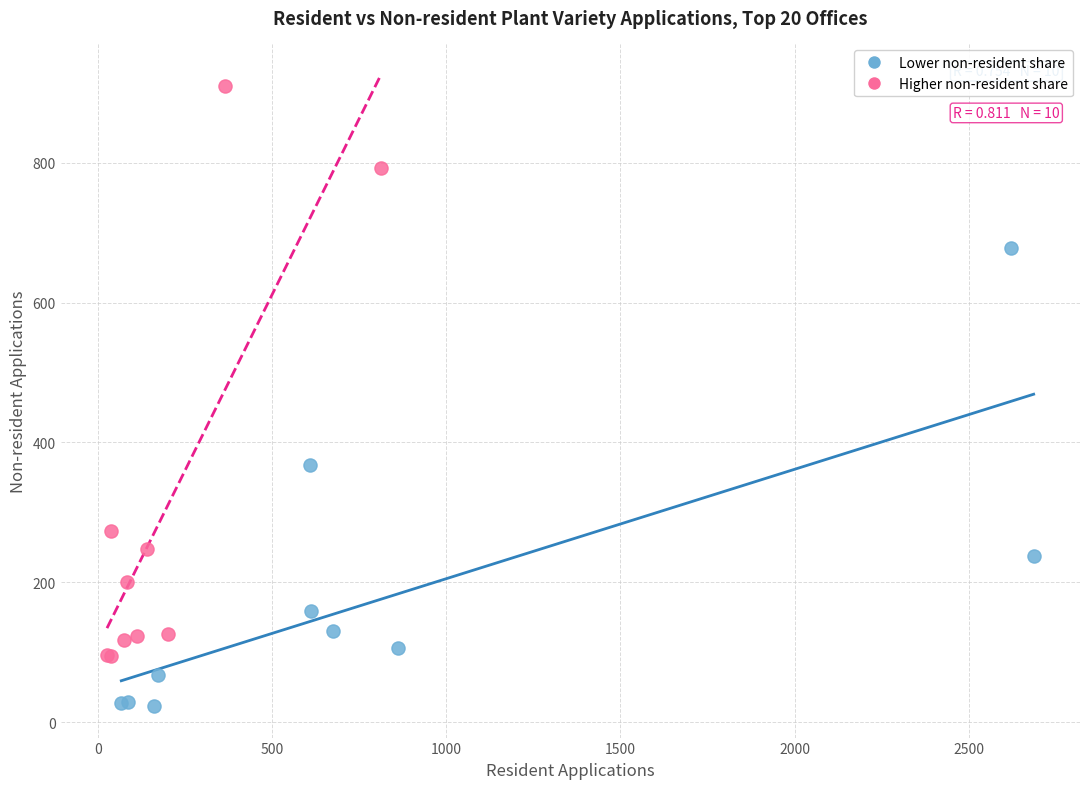

Which series has the widest spread of Y values?

Higher non-resident share